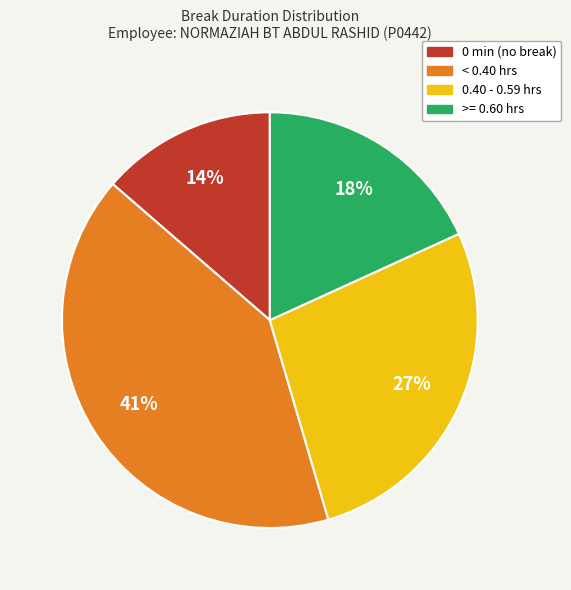

To the nearest percent, what is the average slice percentage?

25%